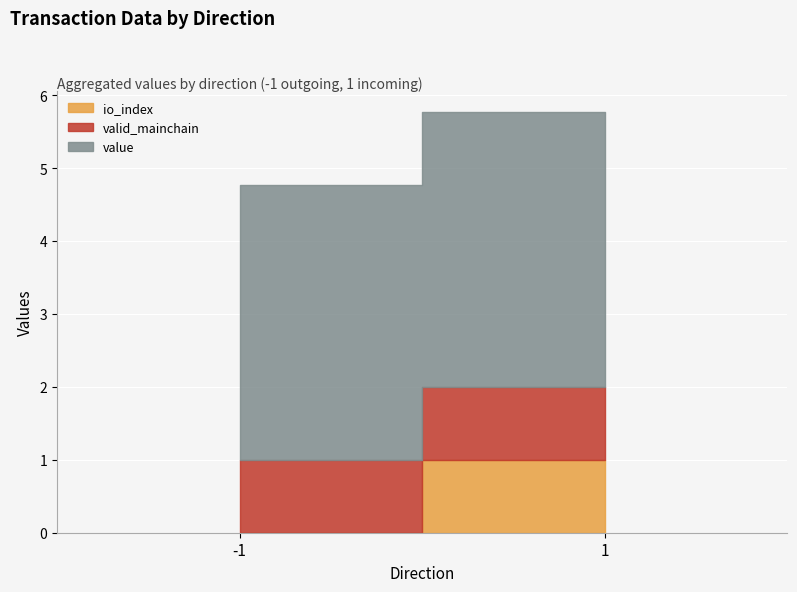

Which category has the lowest value across all series?

-1